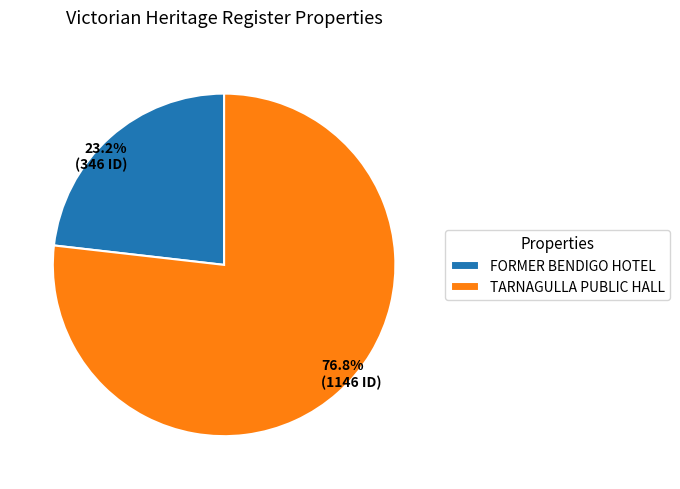

Between FORMER BENDIGO HOTEL and TARNAGULLA PUBLIC HALL, which is larger?

TARNAGULLA PUBLIC HALL